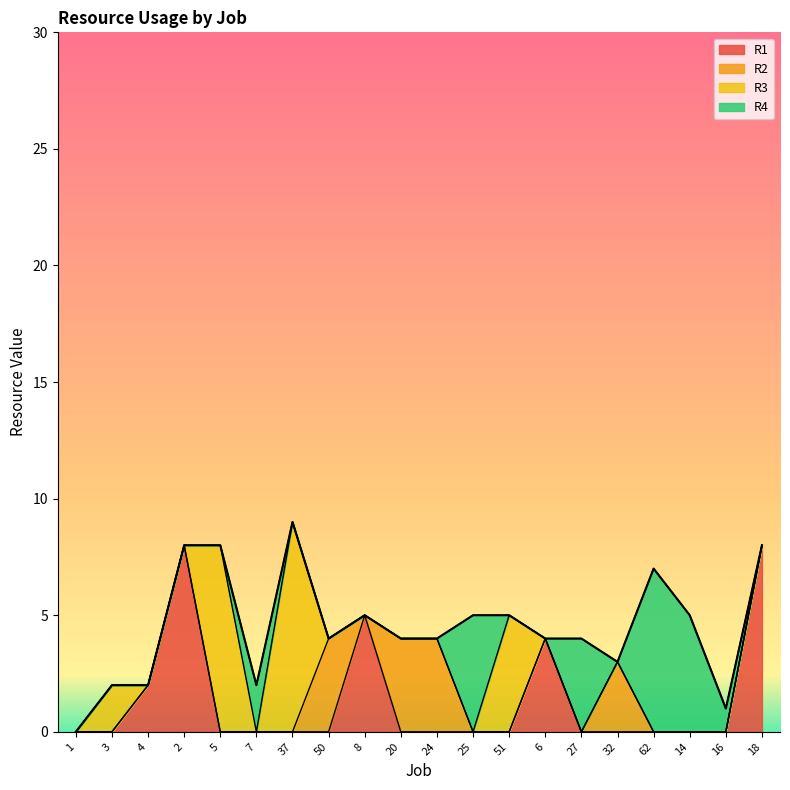

List the series in order of their peak value, highest first.

R3, R1, R4, R2